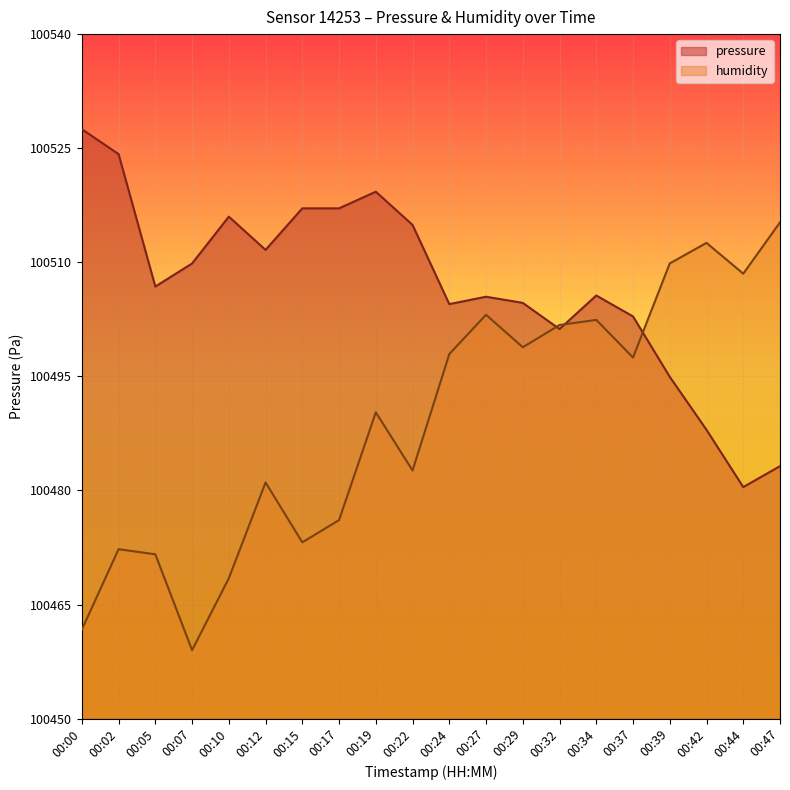

Rank the series by their average value, from highest to lowest.

pressure, humidity